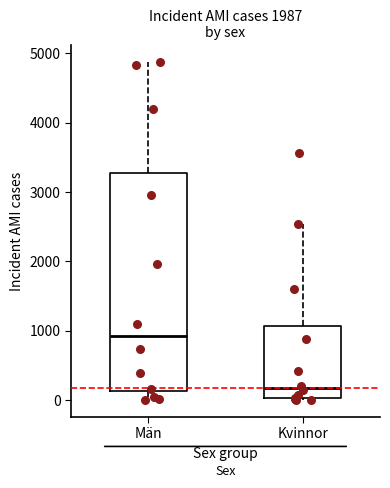

Reading left to right, read every box against the y-axis: the position of its median line, the range the box covers, and the ends of its whiskers. The values are not printed on the chart, so give them approximately, as read against the axis.

Män: median 900, box 100 to 3300, whiskers 0 to 4900
Kvinnor: median 200, box 0 to 1100, whiskers 0 to 2500